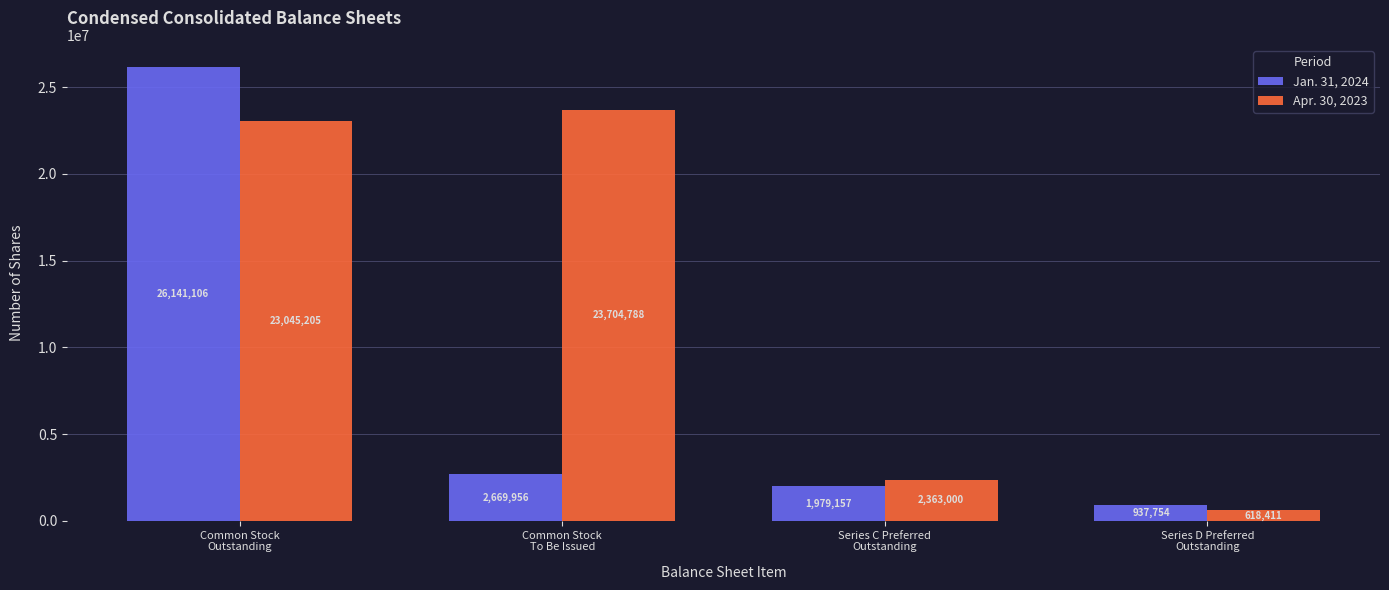

Which series has the widest spread of values?

Jan. 31, 2024